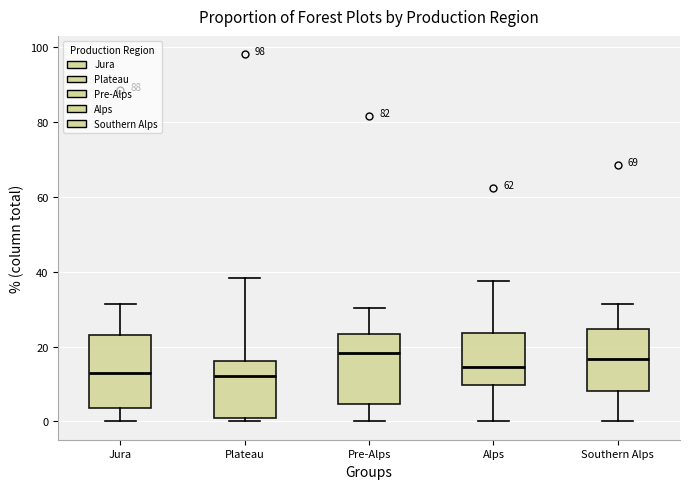

Reading left to right, transcribe this box plot: for each box, give where its median line is, the range the box spans, and where its two whiskers end, as read against the y-axis. The values are not printed on the chart, so give them approximately, as read against the axis.

Jura: median 12, box 4 to 24, whiskers 0 to 32
Plateau: median 12, box 0 to 16, whiskers 0 (just below the box's lower edge) to 38
Pre-Alps: median 18, box 4 to 24, whiskers 0 to 30
Alps: median 14, box 10 to 24, whiskers 0 to 38
Southern Alps: median 16, box 8 to 24, whiskers 0 to 32